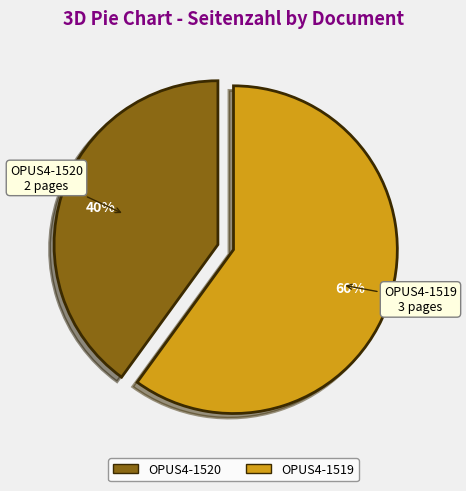

How many segments does this pie chart have?

2